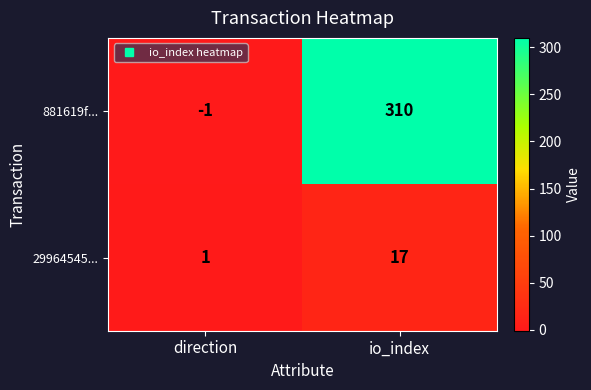

At which label is 881619f... closest to 154?

direction